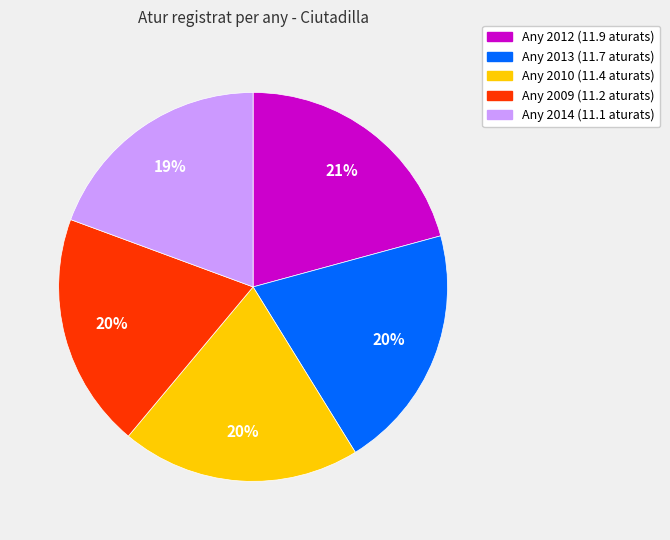

Is there any slice that represents more than half of the pie?

No